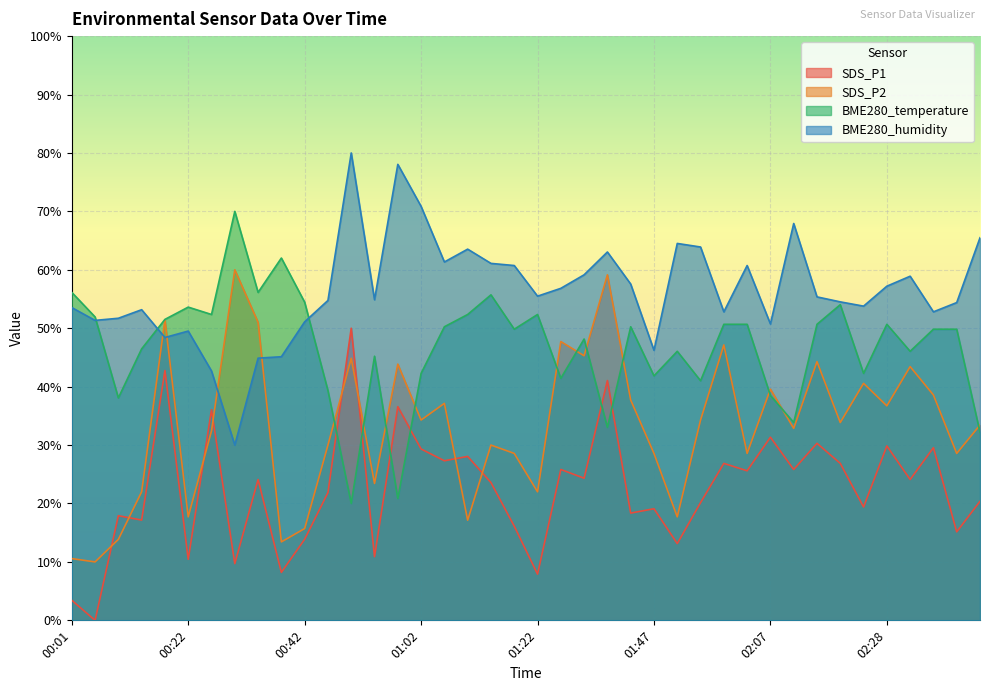

List the series in order of their peak value, highest first.

BME280_humidity, BME280_temperature, SDS_P2, SDS_P1